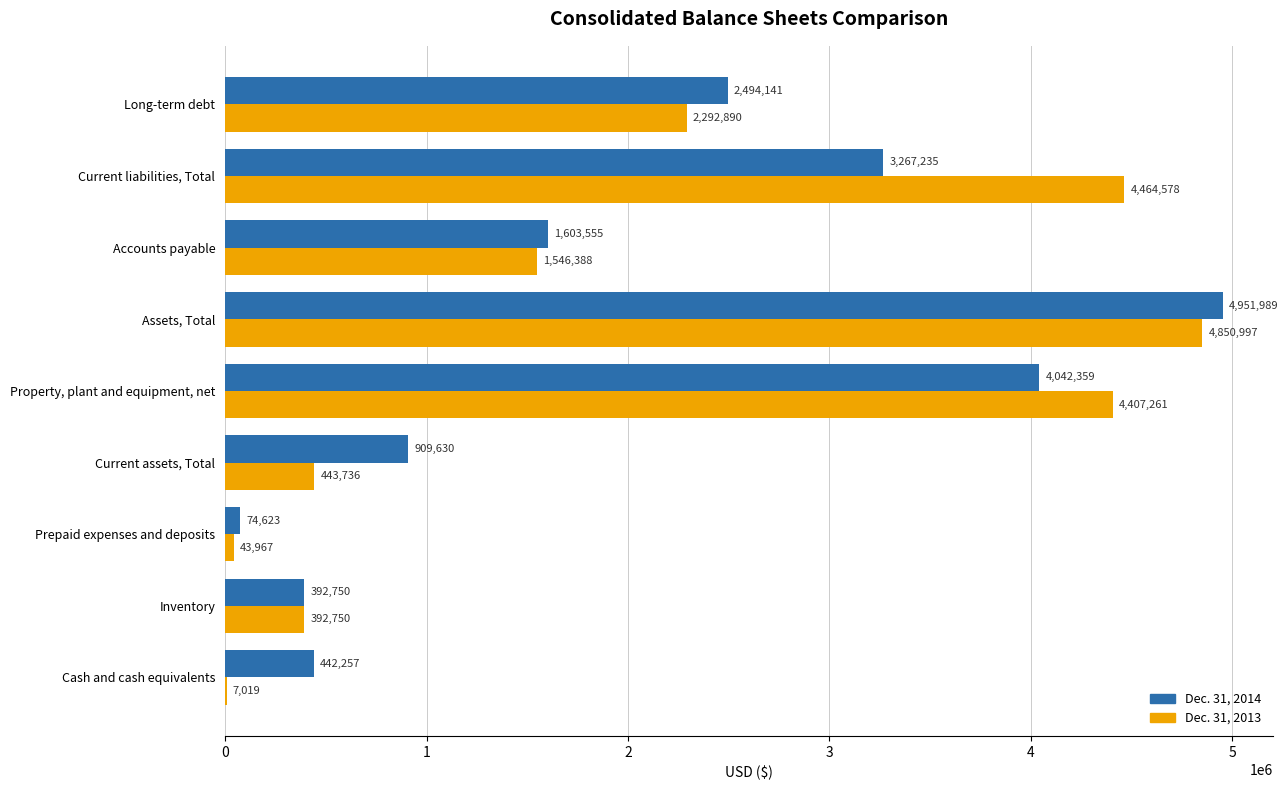

What is the maximum value for Dec. 31, 2013?

4850997